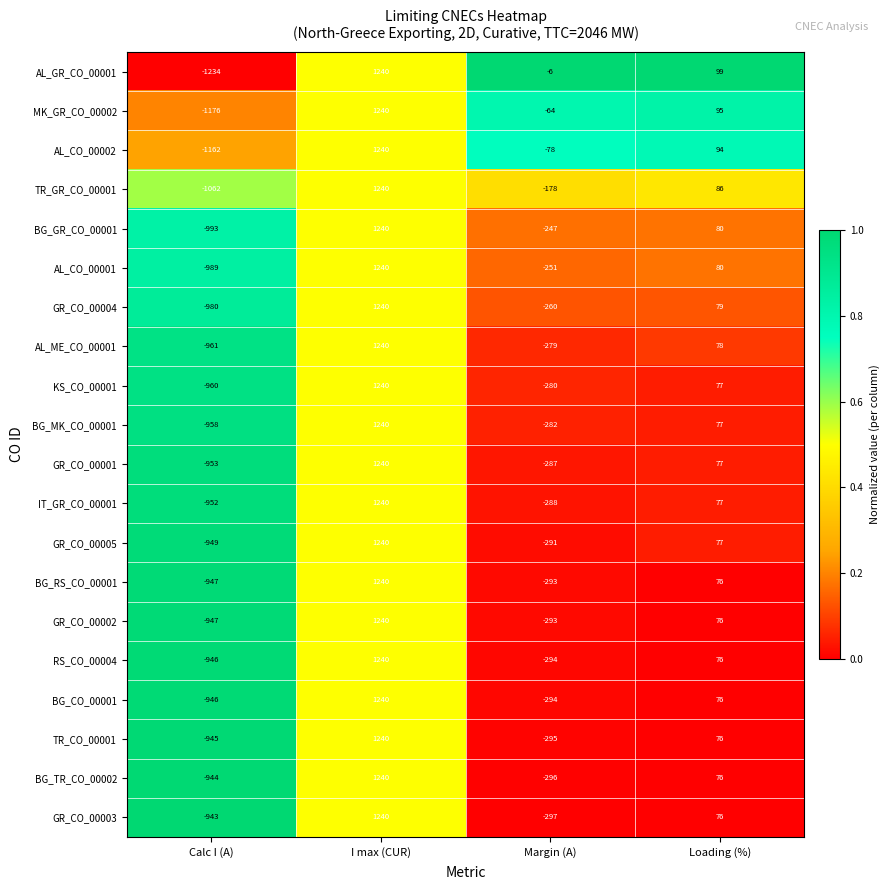

What is the sum of all RS_CO_00004 values?

76